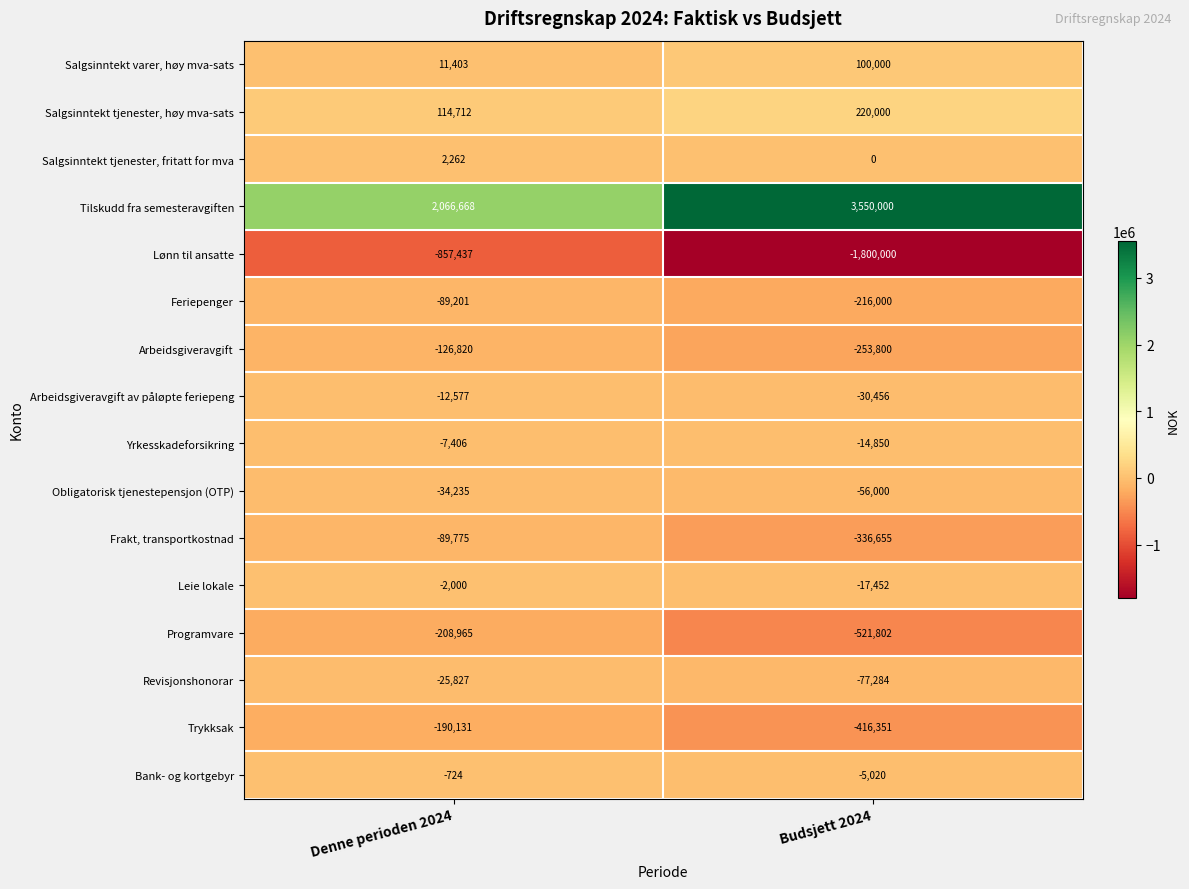

Count the number of categories in the chart.

2